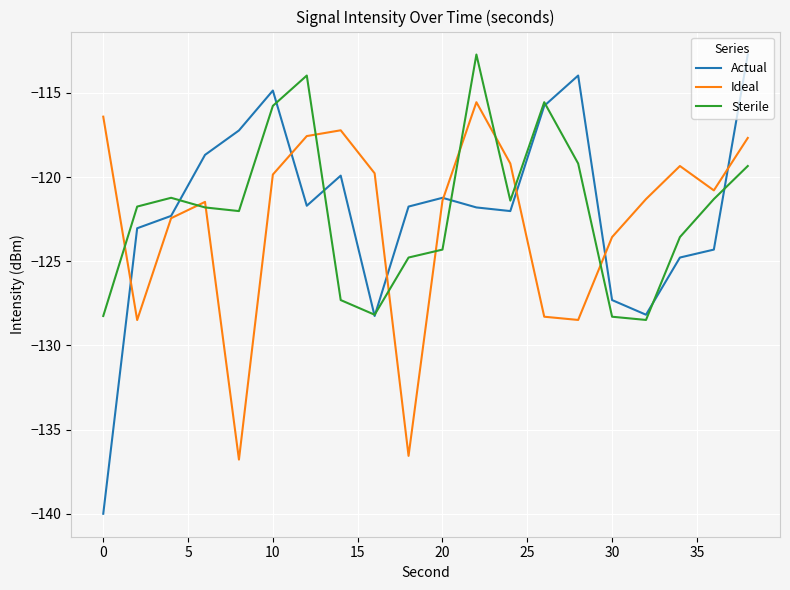

What is the highest value of the Ideal series?

-115.6